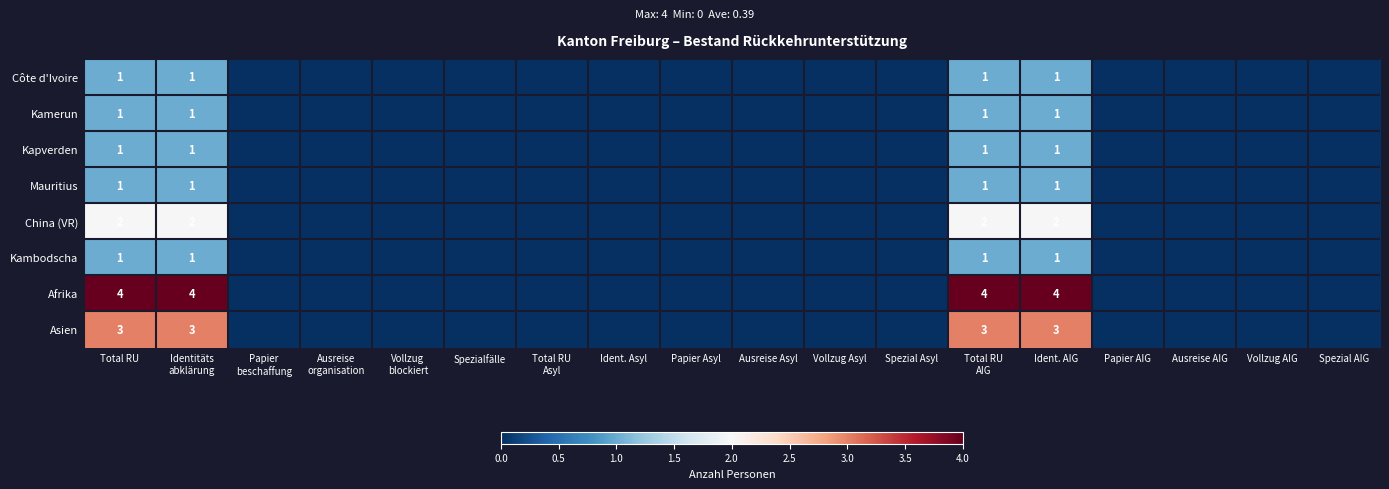

Which category has the highest value across all series?

Total RU